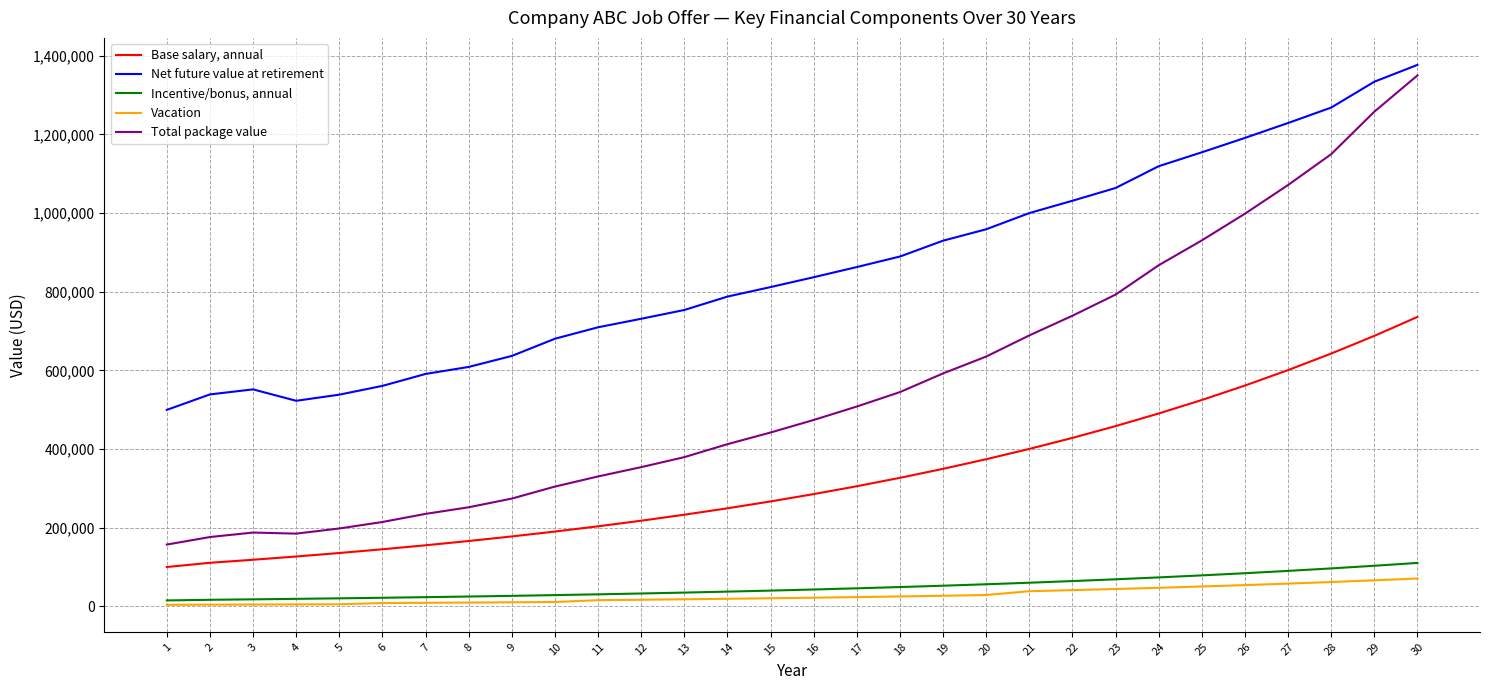

What is the maximum value shown in the chart?

1376788.5